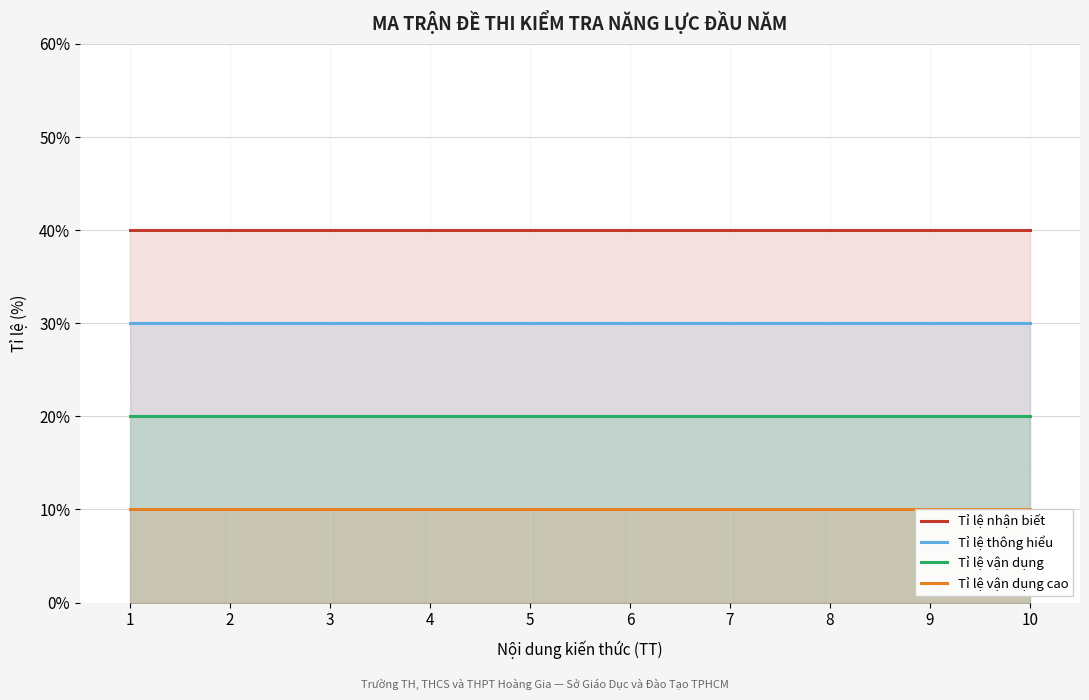

True or false: Tỉ lệ vận dụng and Tỉ lệ vận dụng cao intersect in this chart.

False